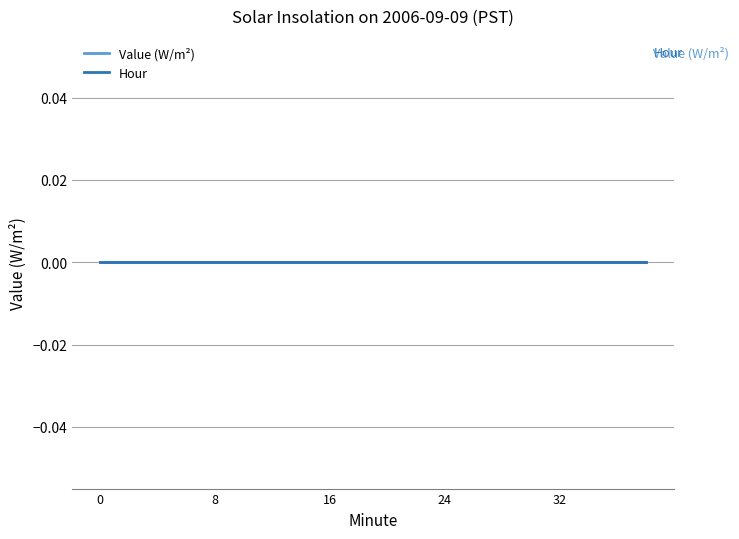

Which category has the highest value across all series?

38